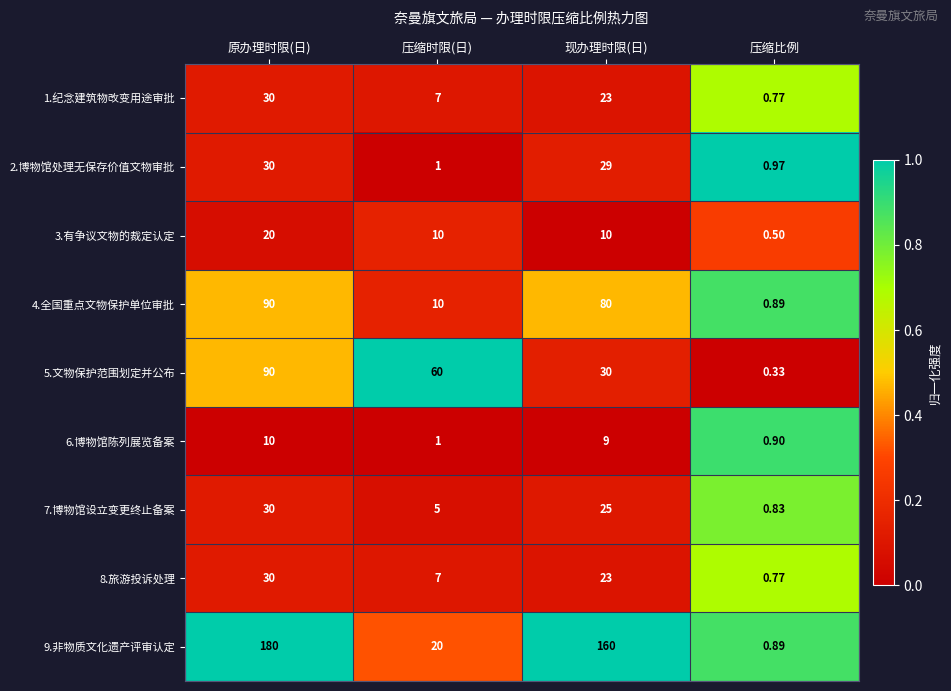

At which label is 2.博物馆处理无保存价值文物审批 closest to 15?

压缩时限(日)